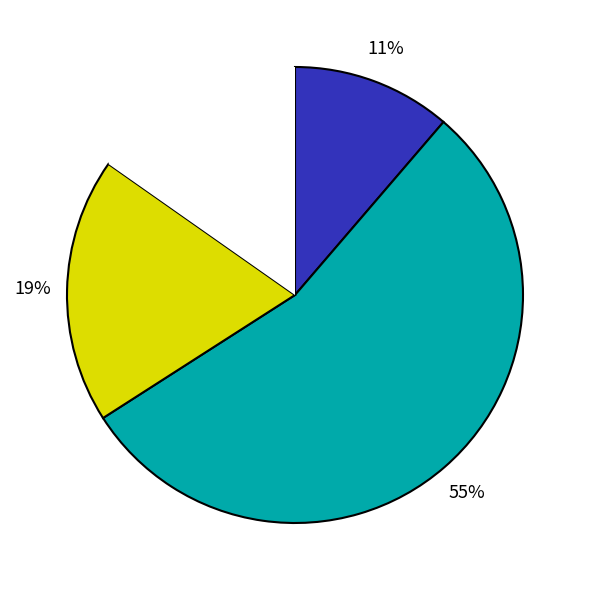

Is there a majority slice in this chart?

Yes